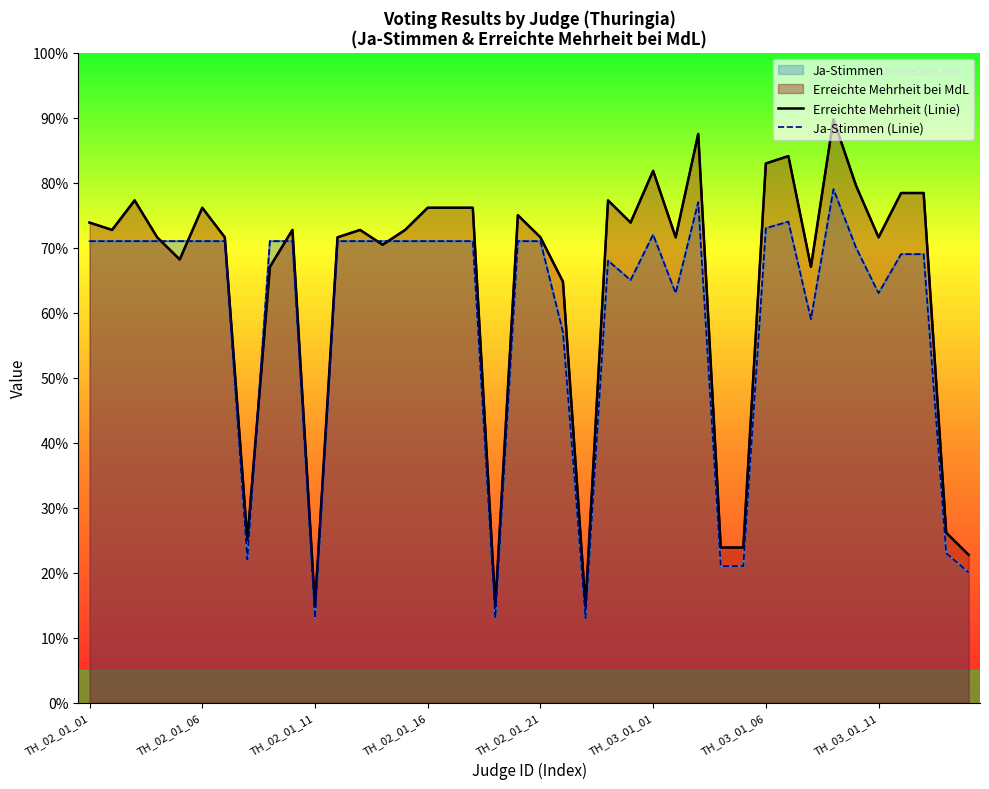

Reading right to left, extract all data points from this chart.

Erreichte Mehrheit (Linie): 22.7	26.1	78.4	78.4	71.6	79.5	89.8	67.0	84.1	83.0	23.9	23.9	87.5	71.6	81.8	73.9	77.3	14.8	64.8	71.6	75.0	14.8	76.1	76.1	76.1	72.7	70.5	72.7	71.6	14.8	72.7	67.0	25.0	71.6	76.1	68.2	71.6	77.3	72.7	73.9
Ja-Stimmen (Linie): 20.0	23.0	69.0	69.0	63.0	70.0	79.0	59.0	74.0	73.0	21.0	21.0	77.0	63.0	72.0	65.0	68.0	13.0	57.0	71.0	71.0	13.0	71.0	71.0	71.0	71.0	71.0	71.0	71.0	13.0	71.0	71.0	22.0	71.0	71.0	71.0	71.0	71.0	71.0	71.0